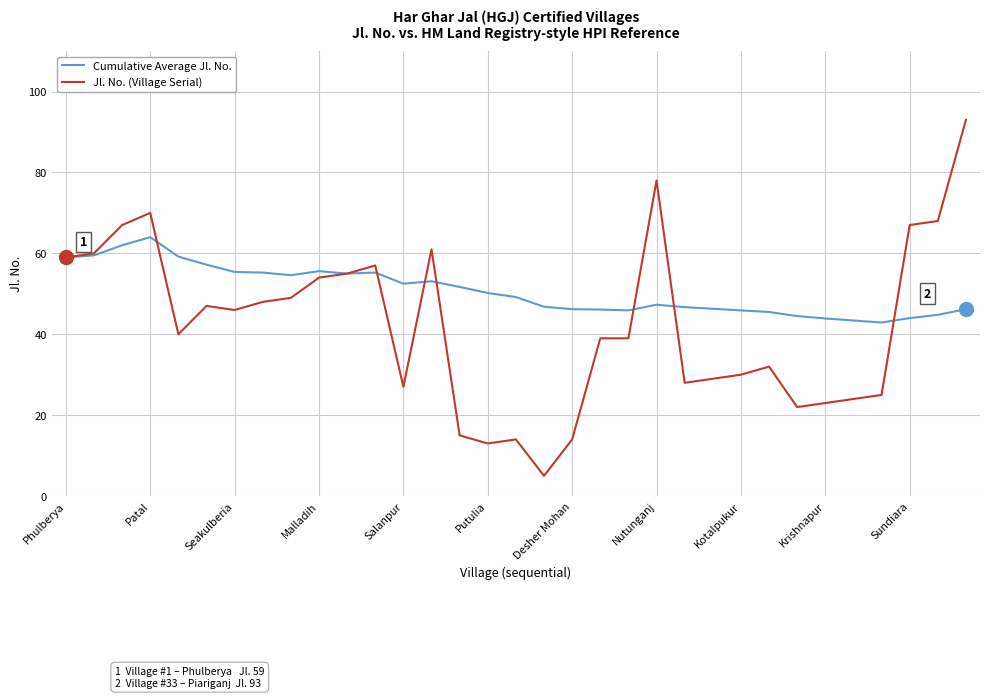

How many distinct data groups are displayed?

2